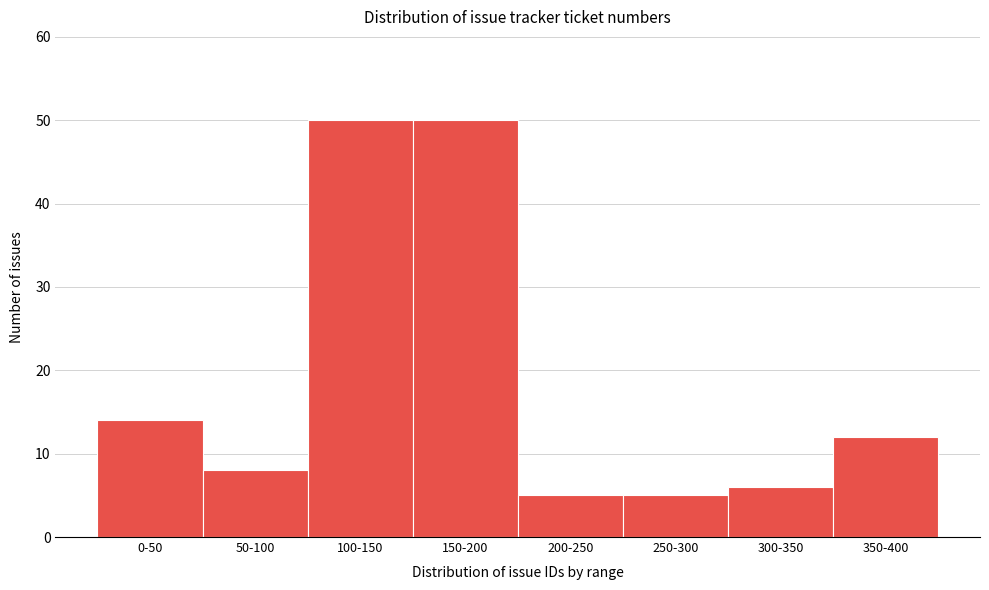

Reading left to right, what are all the values shown in this chart?

0-50=14	50-100=8	100-150=50	150-200=50	200-250=5	250-300=5	300-350=6	350-400=12